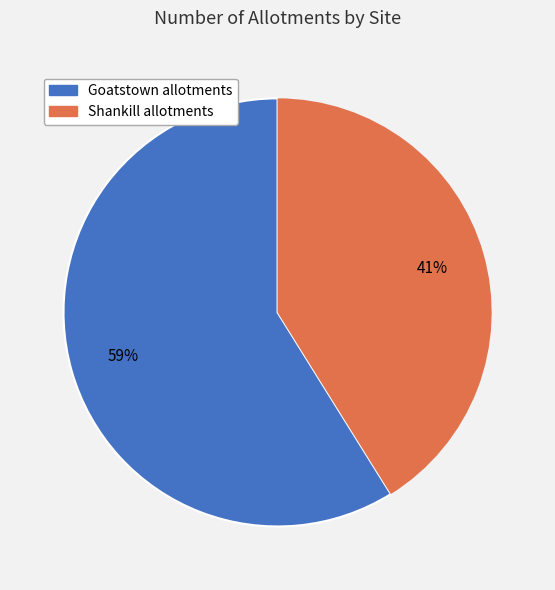

Which category accounts for the majority?

Goatstown allotments